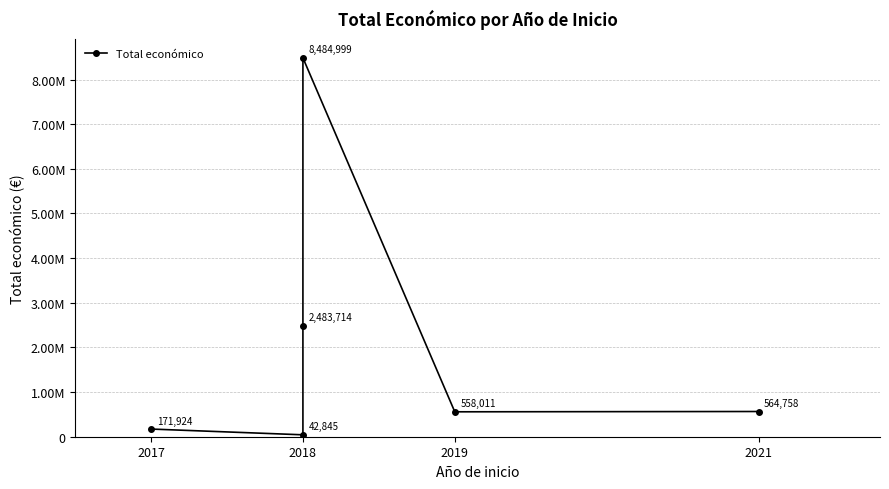

Does the chart display data point markers on the line(s)?

Yes